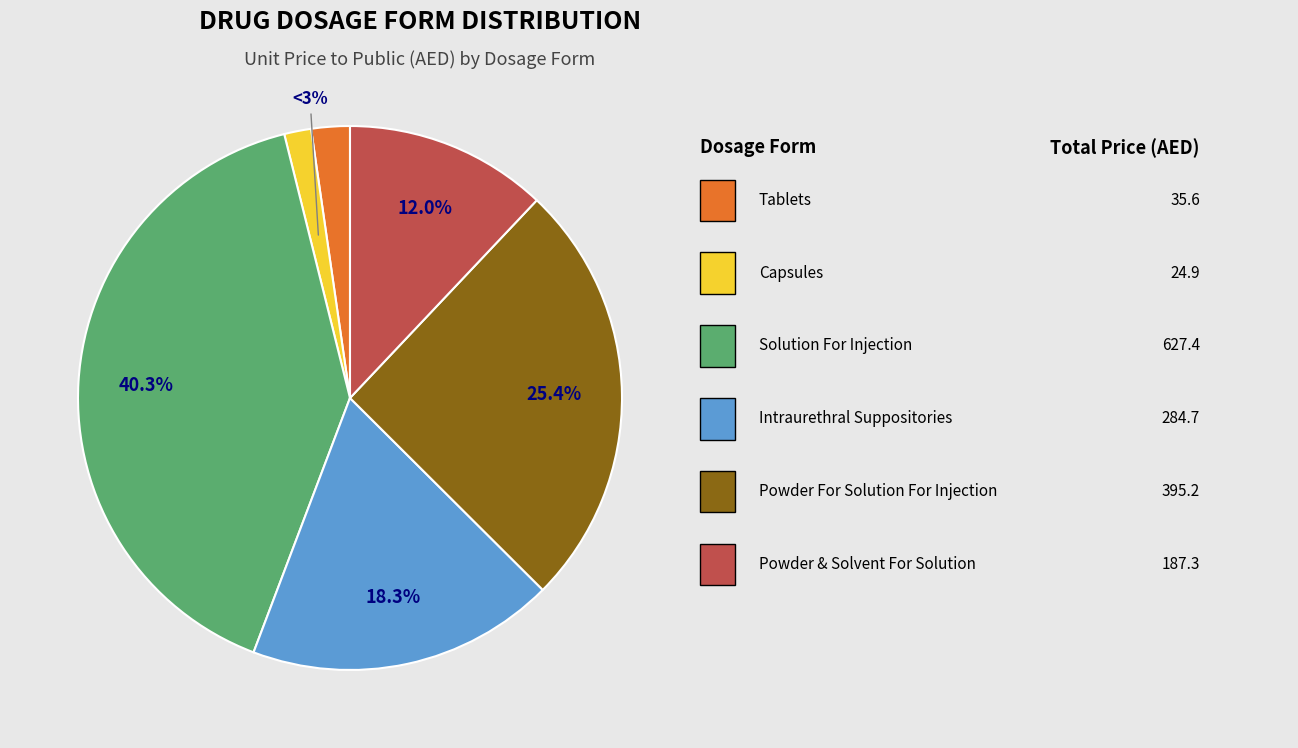

Does Intraurethral Suppositories represent more than half of the total?

No